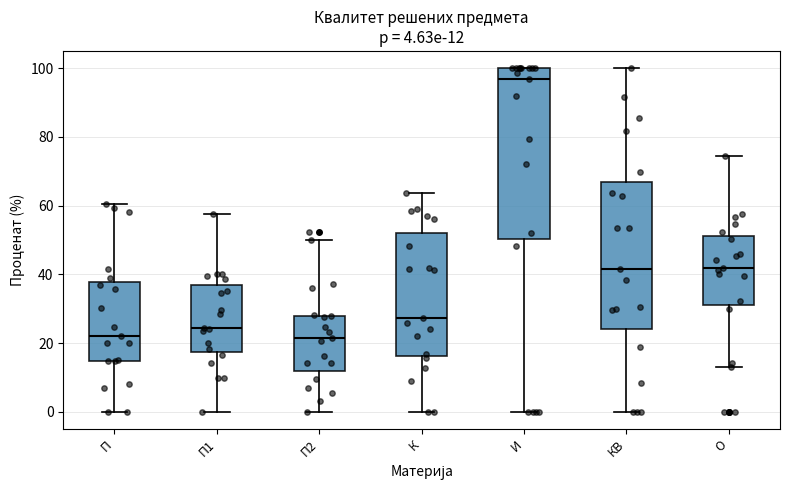

Which box is the tallest, from its lower edge to its upper edge?

И